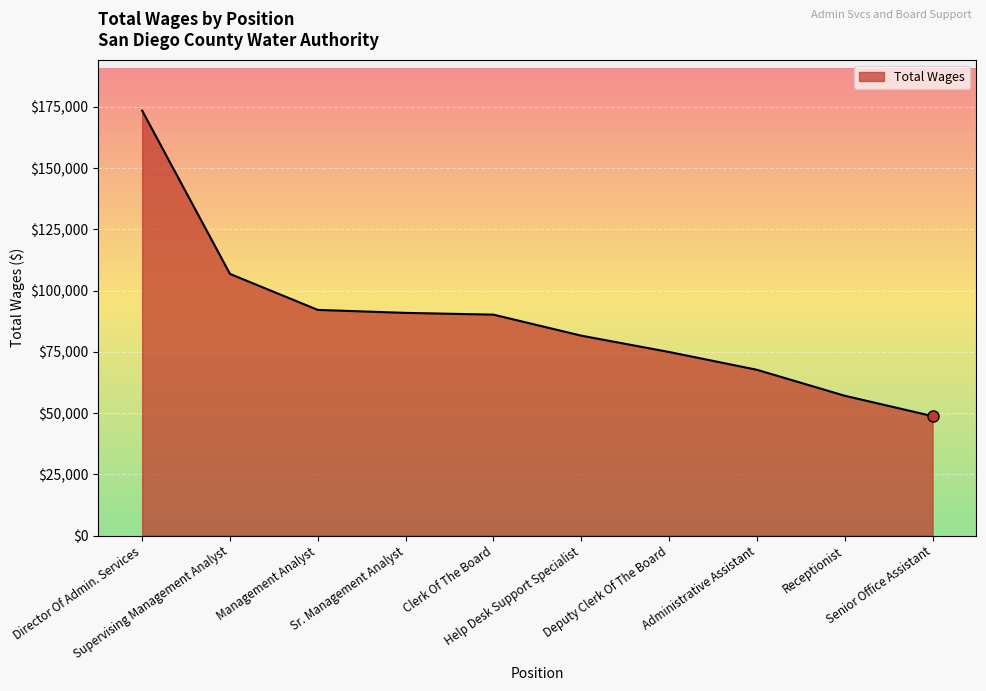

How many lines are shown in the chart?

1